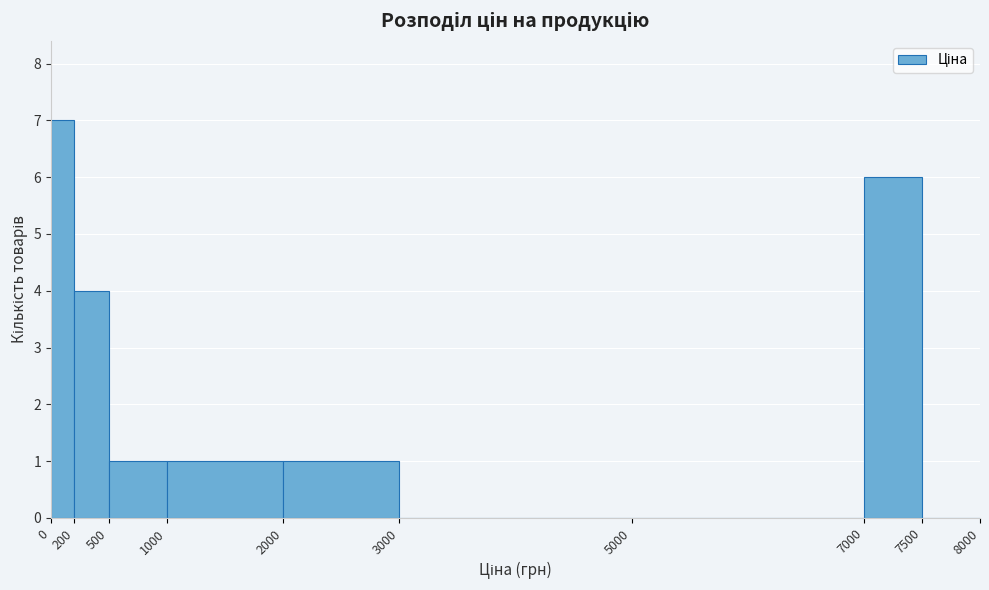

Over which range of the x-axis is the bar tallest?

0 to 200